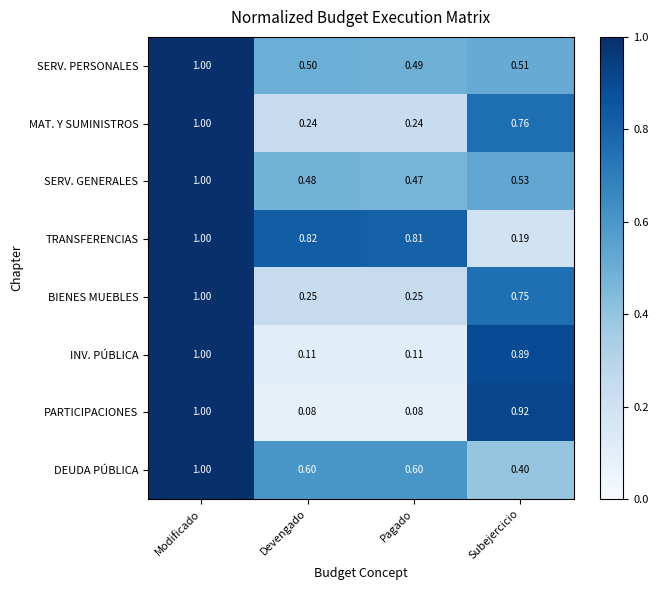

Is the value of DEUDA PÚBLICA at Pagado greater than the value of TRANSFERENCIAS at Modificado?

No